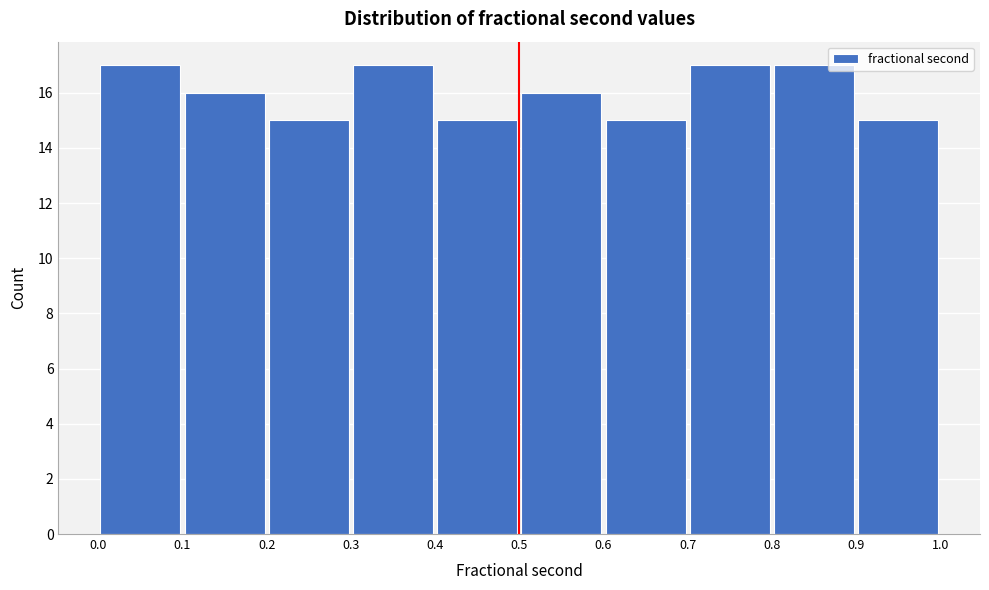

Reading left to right, list every bar in this chart as the range it spans on the x-axis followed by its height. The values are not printed on the chart, so give them approximately, as read against the axis.

0.0 to 0.1: 17
0.1 to 0.2: 16
0.2 to 0.3: 15
0.3 to 0.4: 17
0.4 to 0.5: 15
0.5 to 0.6: 16
0.6 to 0.7: 15
0.7 to 0.8: 17
0.8 to 0.9: 17
0.9 to 1.0: 15